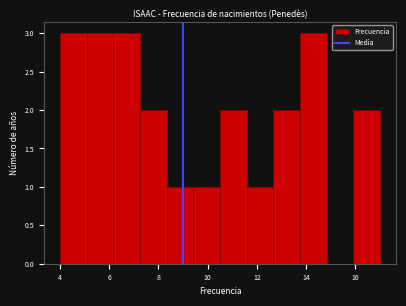

Reading left to right, list every bar in this chart as the range it spans on the x-axis followed by its height. Neither the bar edges nor the heights are printed on the chart, so give them approximately, as read against the axes.

4.0 to 5.0: 3
5.0 to 6.2: 3
6.2 to 7.2: 3
7.2 to 8.4: 2
8.4 to 9.4: 1
9.4 to 10.6: 1
10.6 to 11.6: 2
11.6 to 12.6: 1
12.6 to 13.8: 2
13.8 to 14.8: 3
14.8 to 16.0: 0
16.0 to 17.0: 2